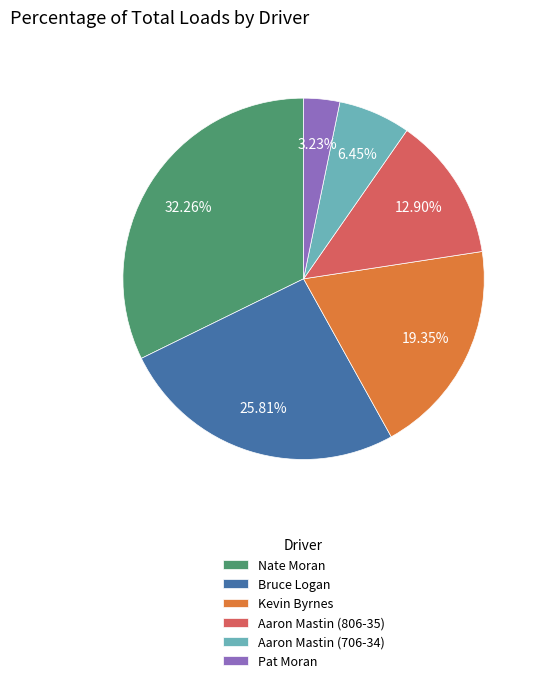

Combined, what portion of the pie is Bruce Logan and Kevin Byrnes?

45.2%